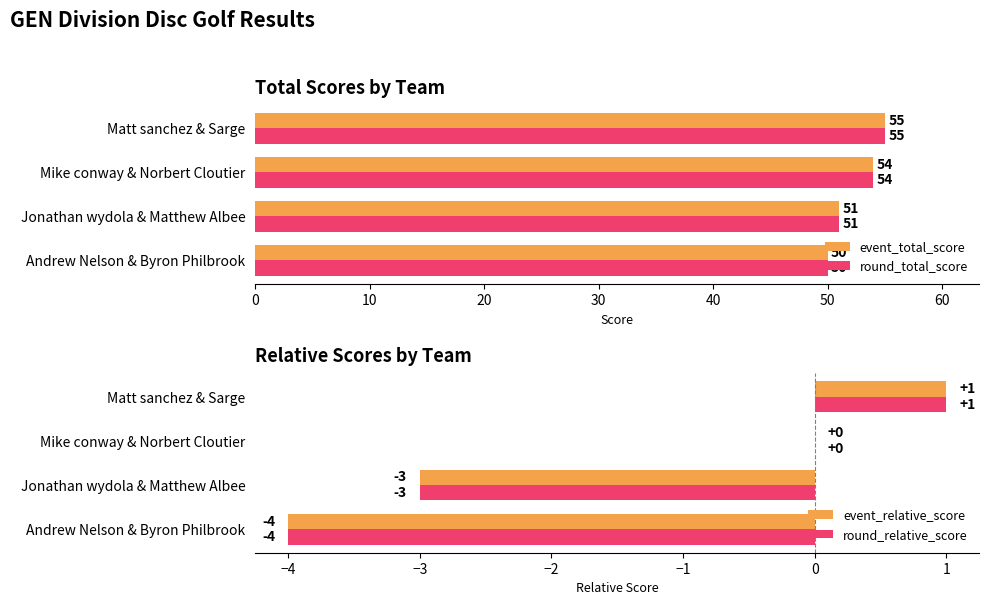

What value does the round_total_score series have at Jonathan wydola & Matthew Albee?

51